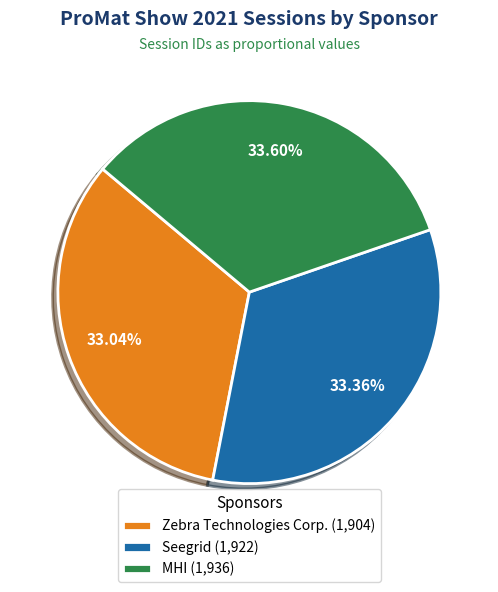

To the nearest percent, what percentage of the pie is MHI?

34%